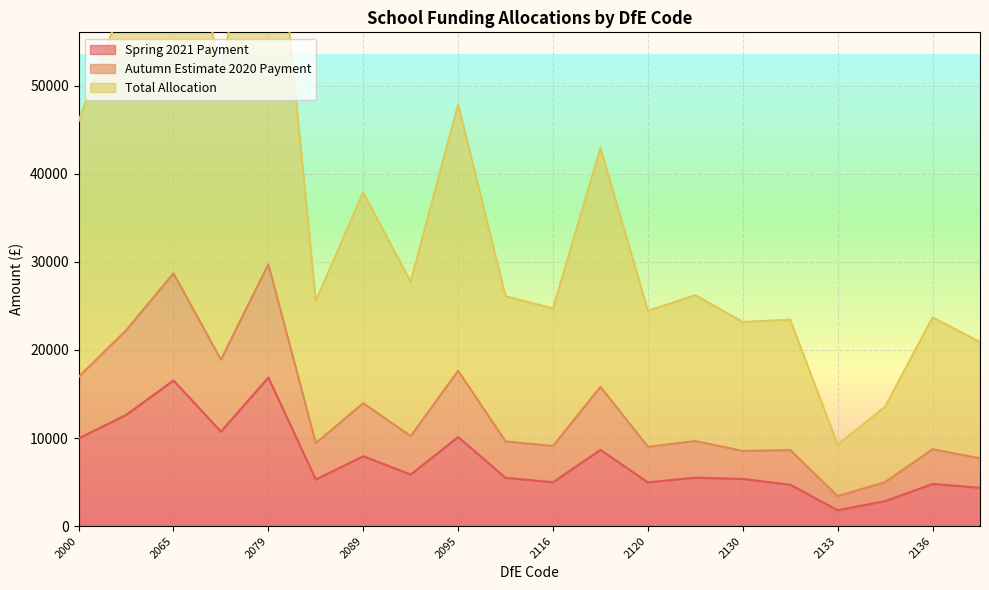

List the labels in order of Spring 2021 Payment value, smallest first.

2133, 2134, 2137, 2132, 2136, 2120, 2116, 2088, 2130, 2109, 2128, 2094, 2089, 2119, 2000, 2095, 2066, 2002, 2065, 2079